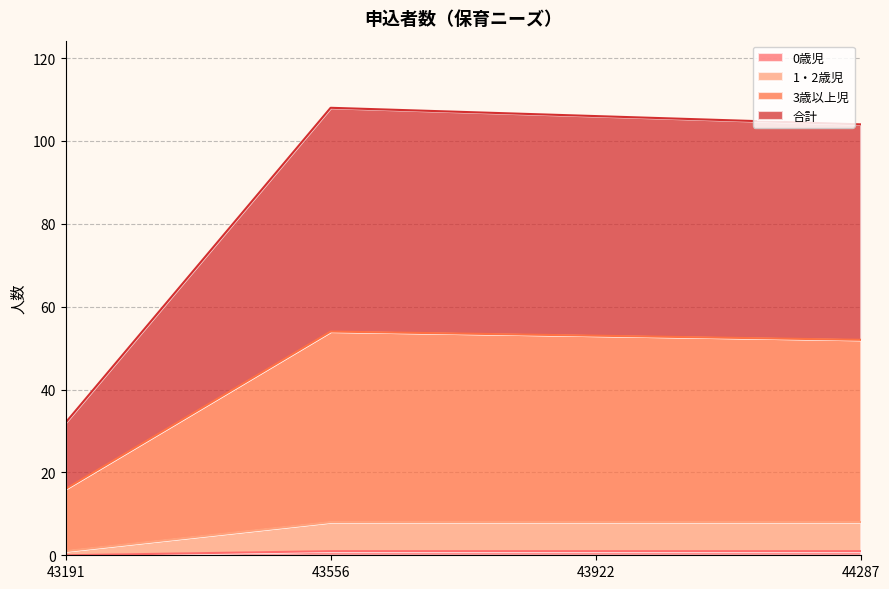

At which label does 3歳以上児 reach its minimum?

43191